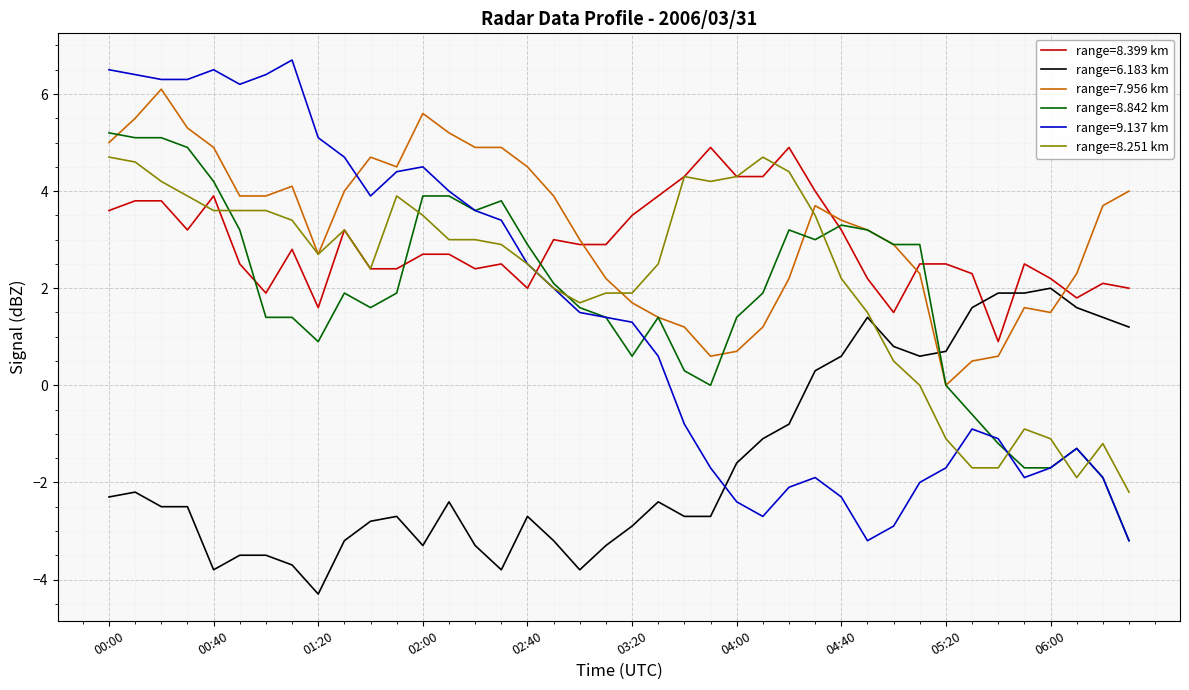

Which series has the largest range (max minus min)?

range=9.137 km